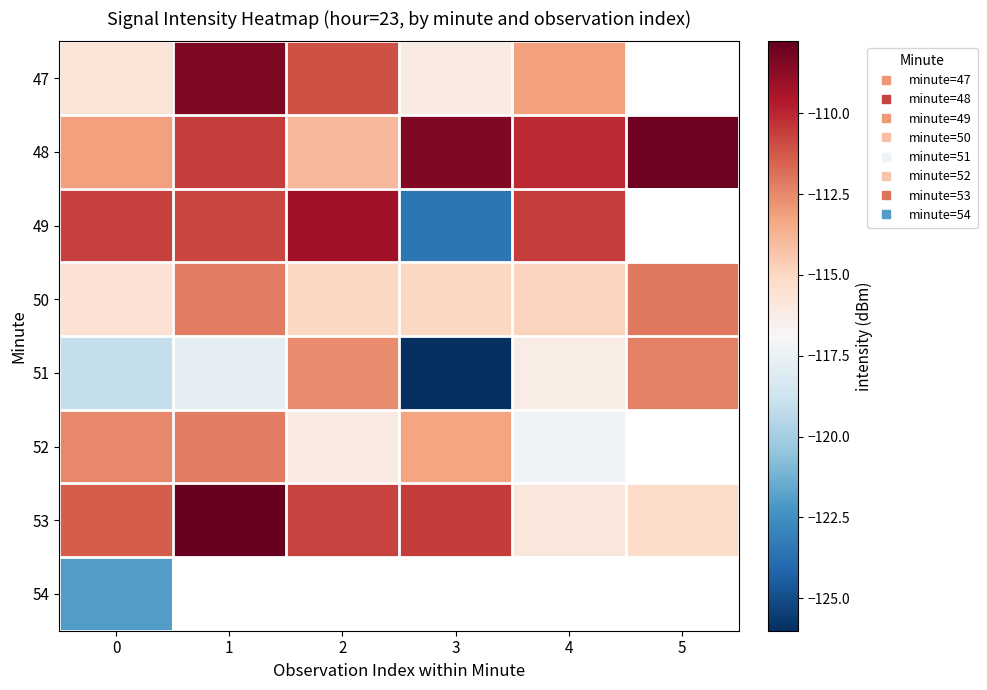

How many distinct data groups are displayed?

8